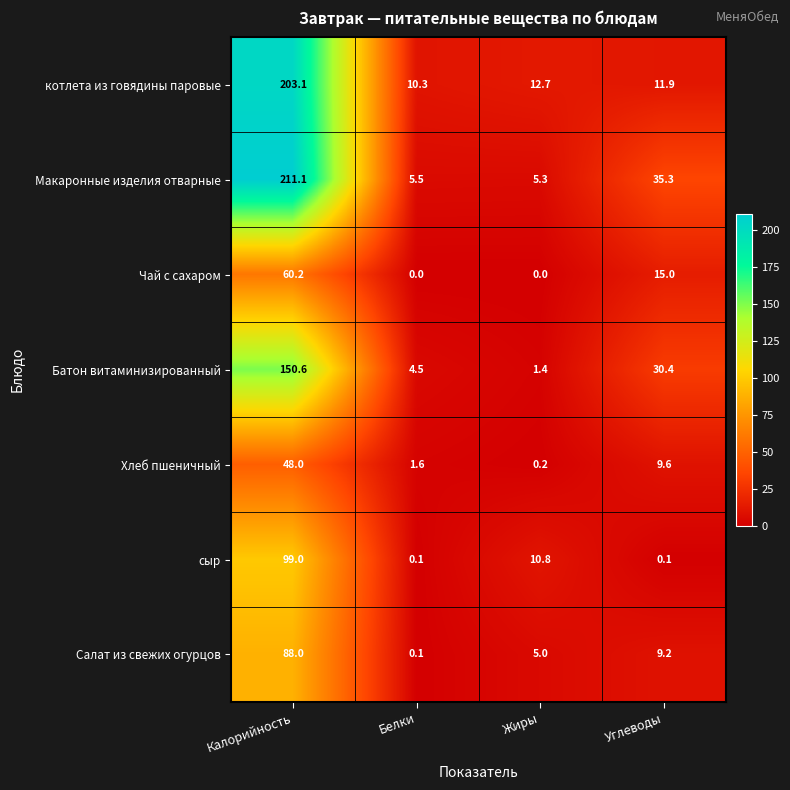

List the series in order of their peak value, lowest first.

Хлеб пшеничный, Чай с сахаром, Салат из свежих огурцов, сыр, Батон витаминизированный, котлета из говядины паровые, Макаронные изделия отварные